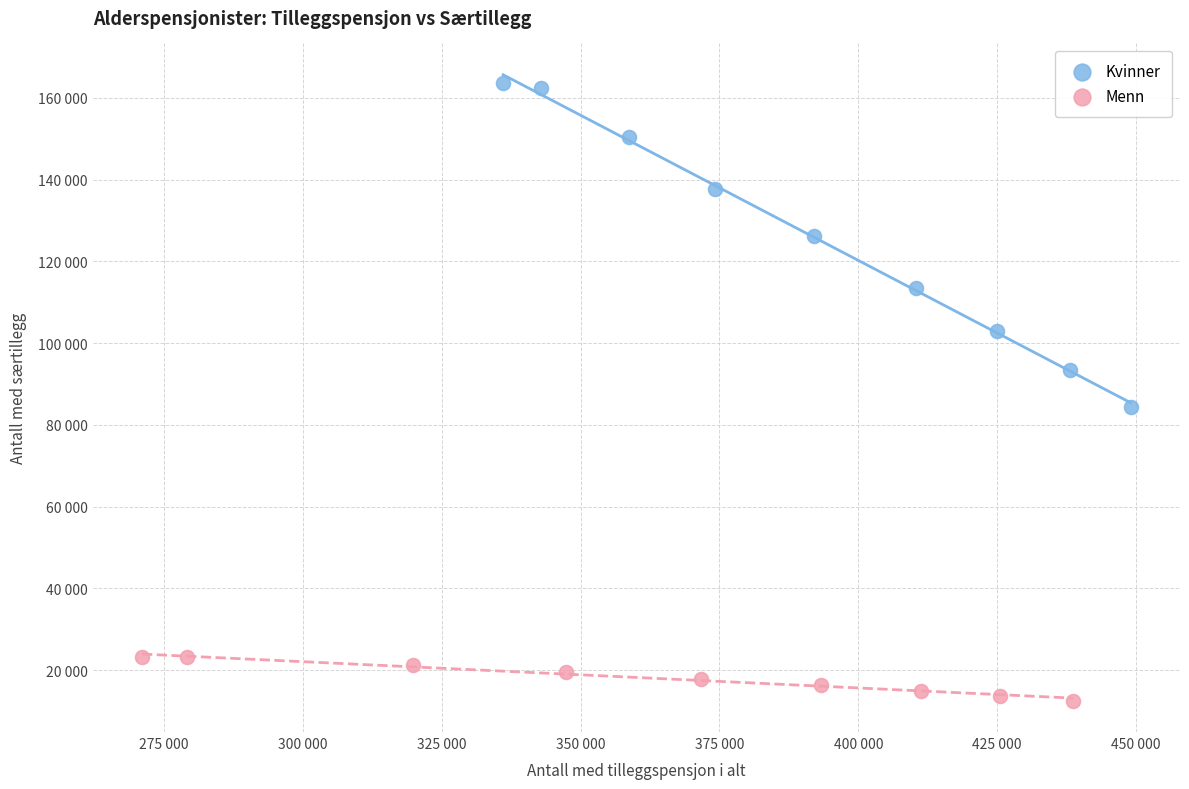

What are all the series names shown in the legend?

Kvinner, Menn